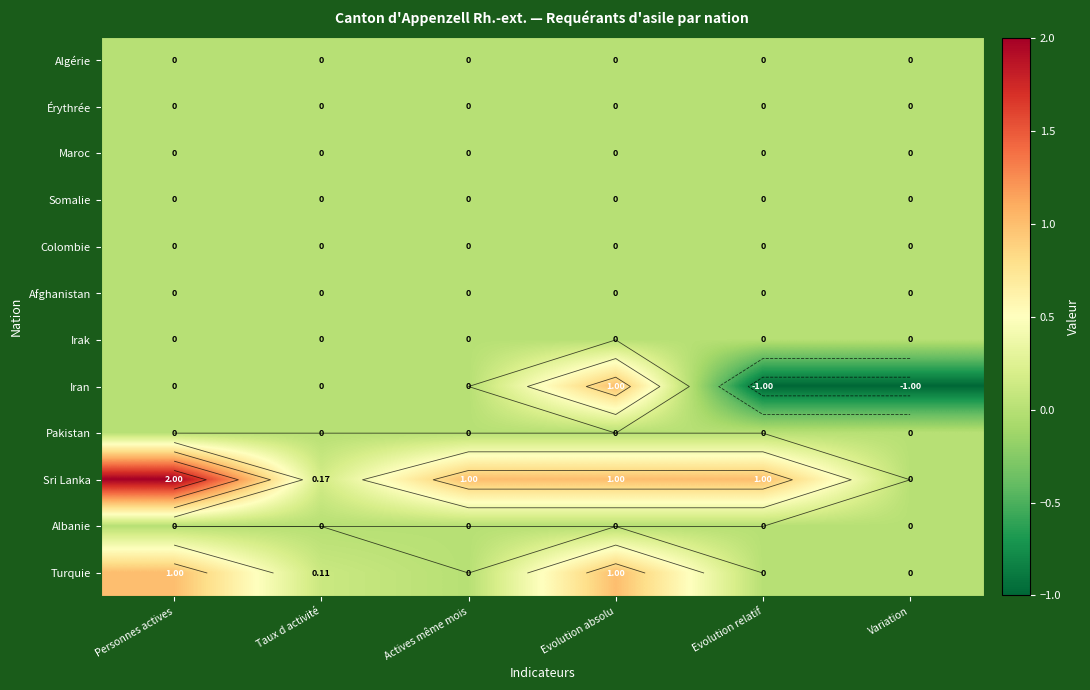

True or false: Turquie has a value of -0.5 at Actives même mois.

False